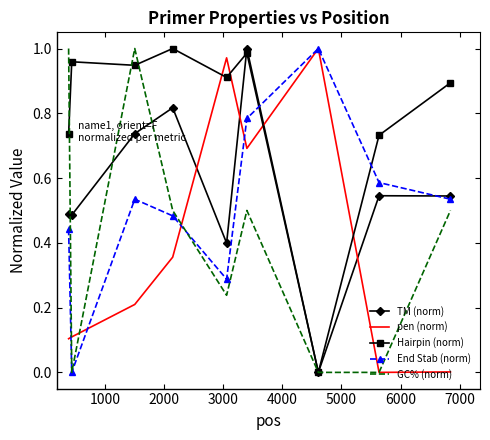

After their last crossing, which series has the higher values: pen (norm) or Hairpin (norm)?

Hairpin (norm)